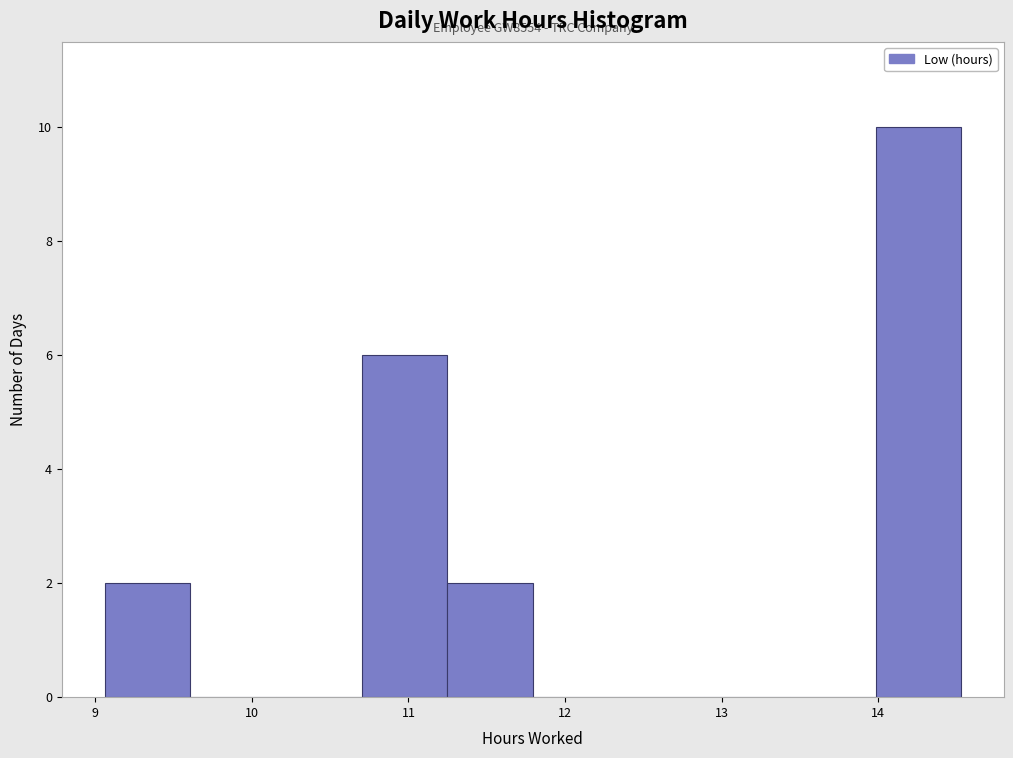

Which range on the x-axis has the tallest bar?

14.0 to 14.5